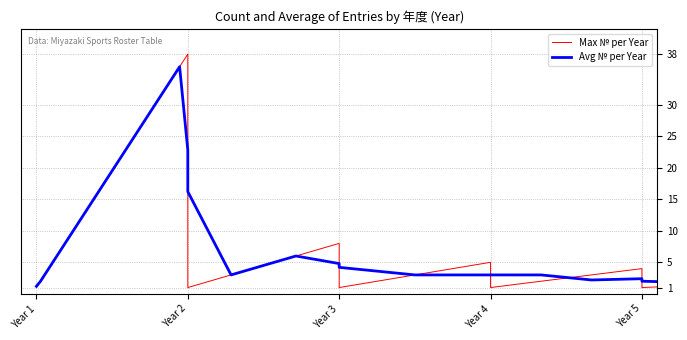

What is the spread (max minus min) of values at 1?

18.5